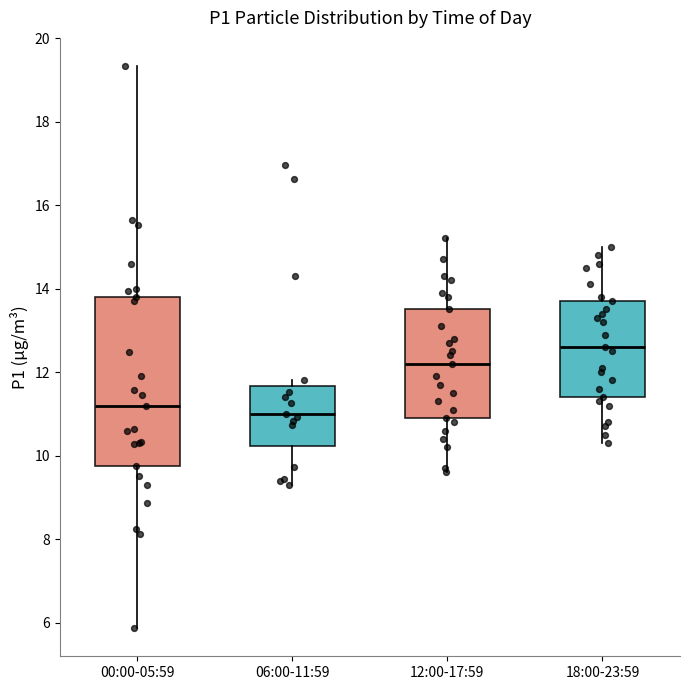

Where does the median line of the box for 12:00-17:59 sit on the y-axis? The values are not printed on the chart, so give them approximately, as read against the axis.

12.2